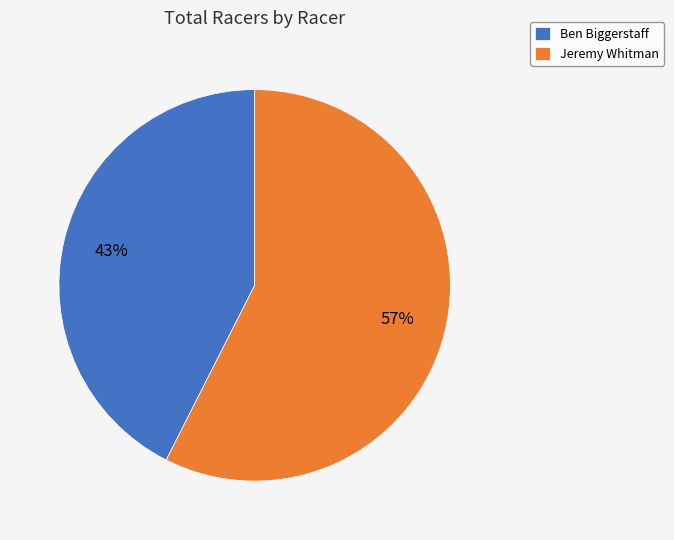

Is it true that Ben Biggerstaff is 43% of the pie?

True